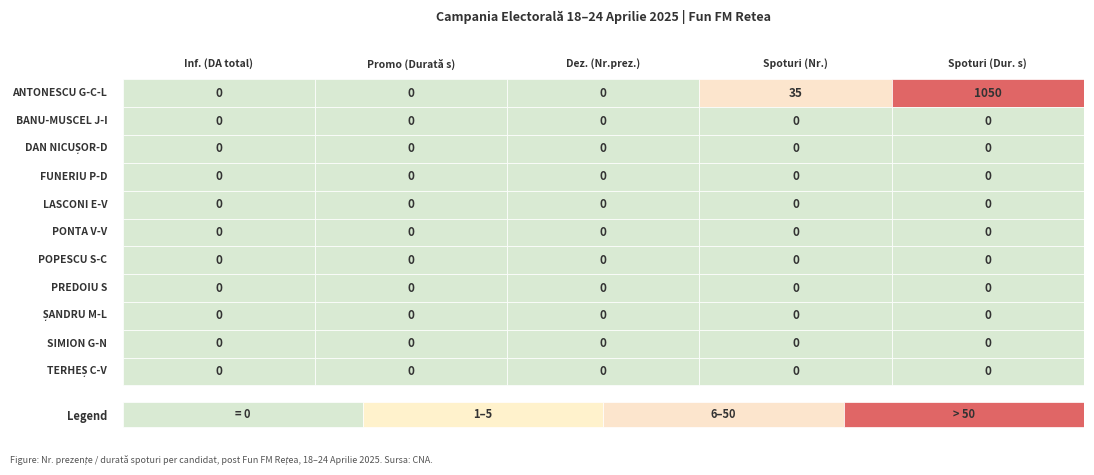

Count the number of data series in this chart.

11